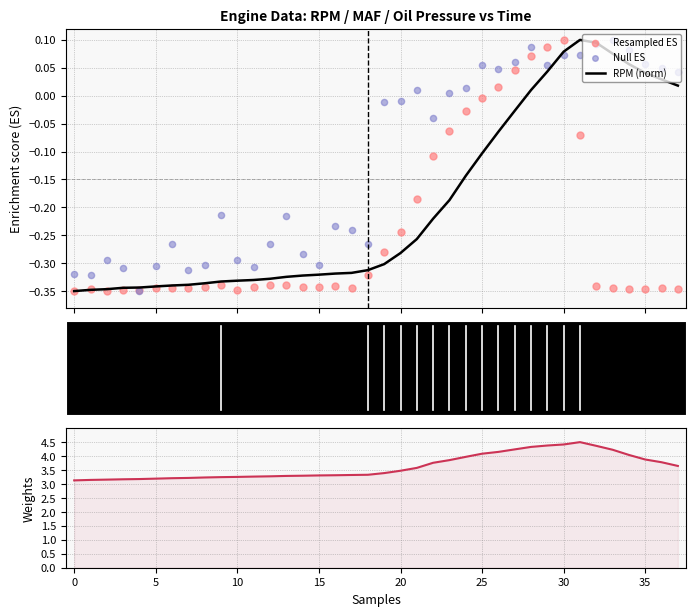

At how many categories does at least one series exceed 4?

10